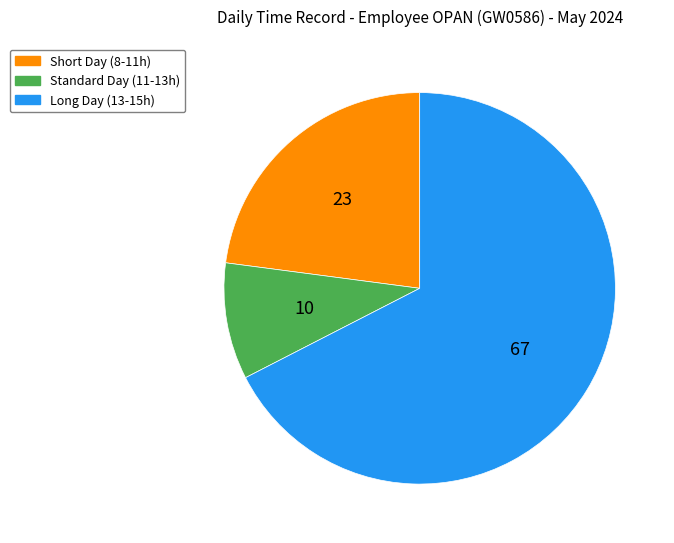

Approximately how many times larger is the value at Short Day (8-11h) compared to Standard Day (11-13h)?

2.4